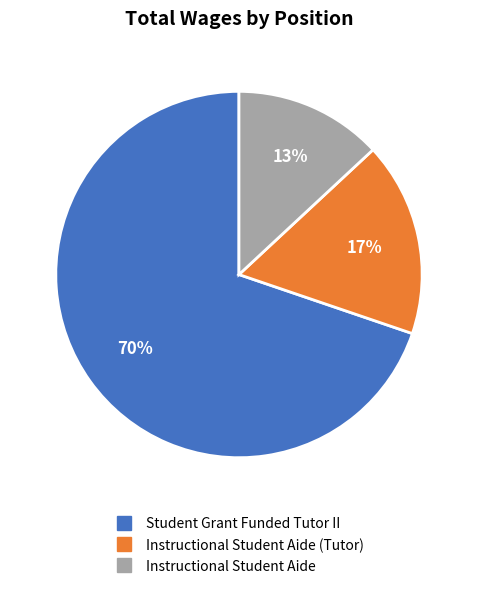

Is there a majority slice in this chart?

Yes